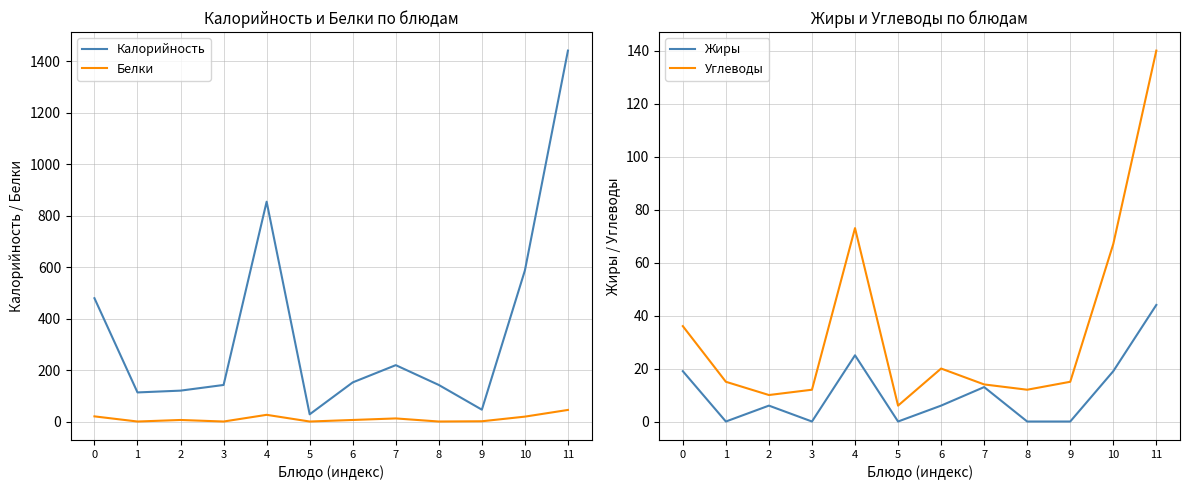

The value of Жиры at 9 is 0. True or false?

True